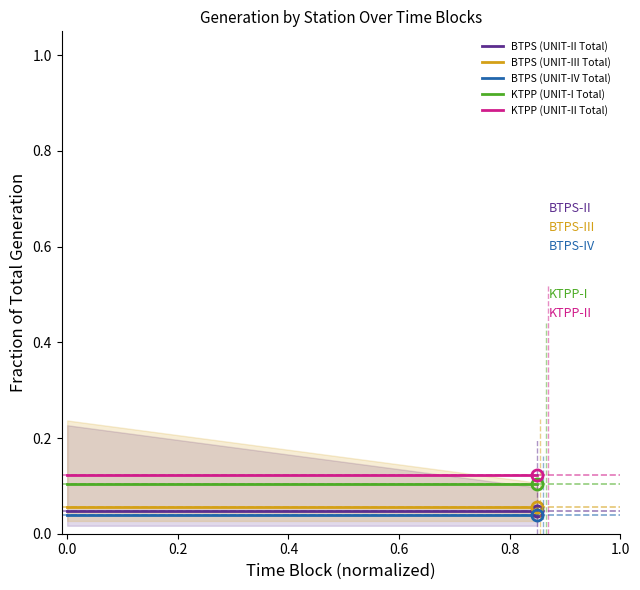

True or false: KTPP (UNIT-I Total) and BTPS (UNIT-II Total) cross at least once.

False